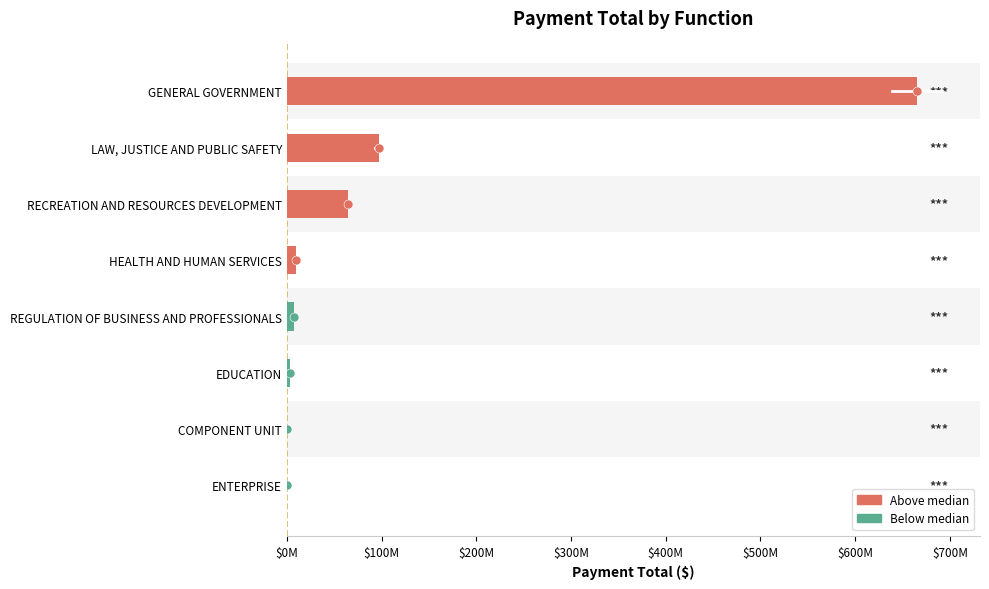

Are the bars horizontal?

Yes